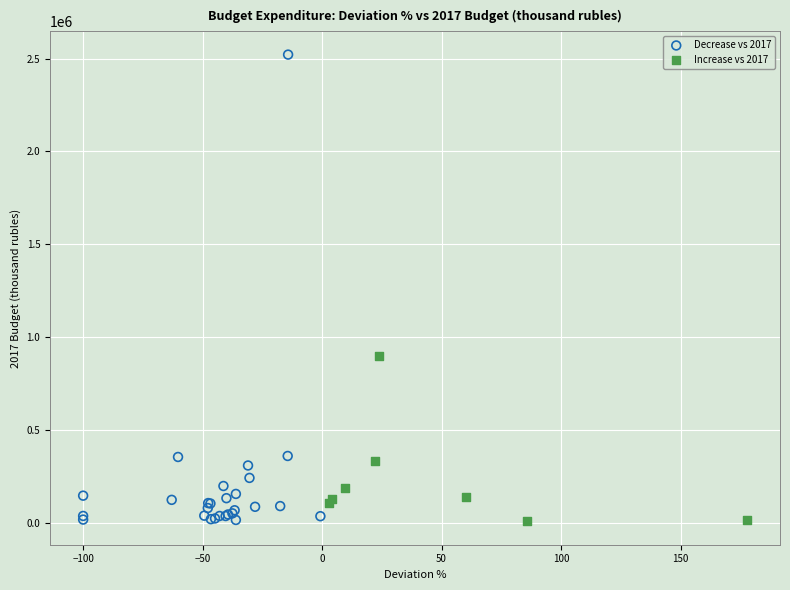

What are all the series names shown in the legend?

Decrease vs 2017, Increase vs 2017